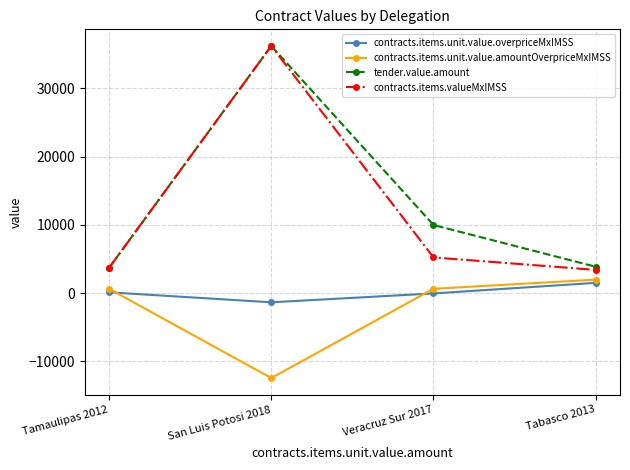

Which series has the largest total across all categories?

tender.value.amount